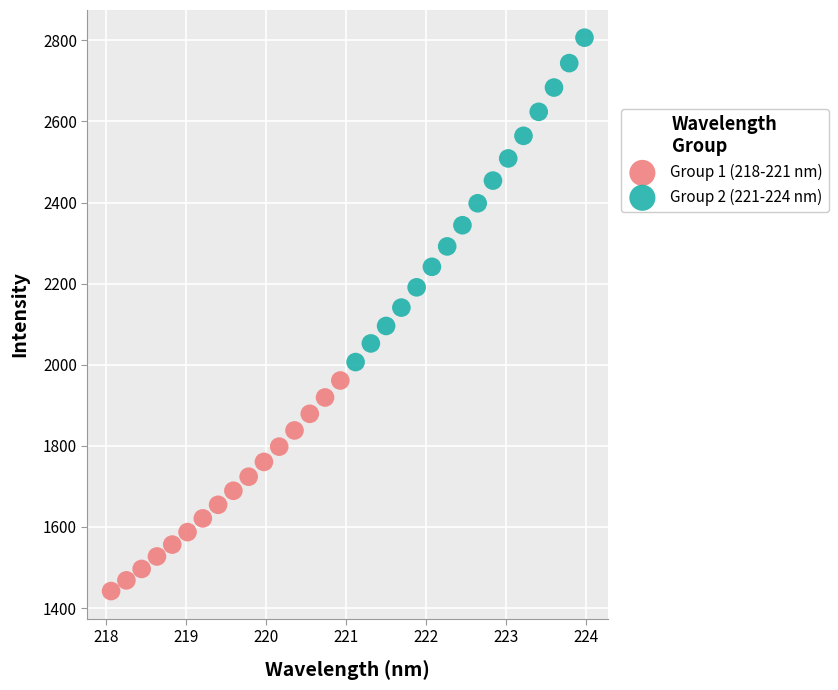

What are all the series names shown in the legend?

Group 1 (218-221 nm), Group 2 (221-224 nm)